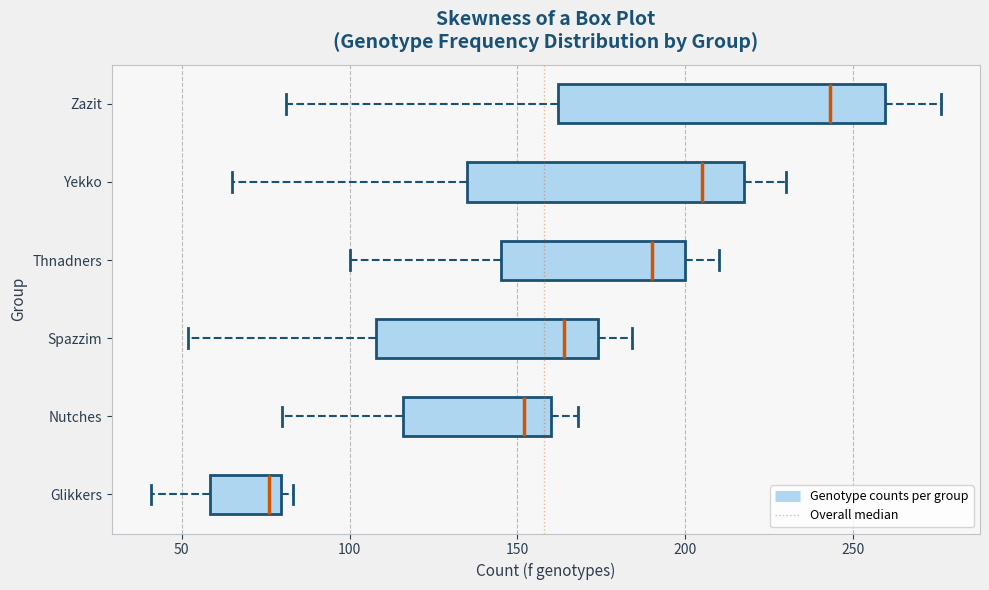

Which box has the furthest to the left median line?

Glikkers